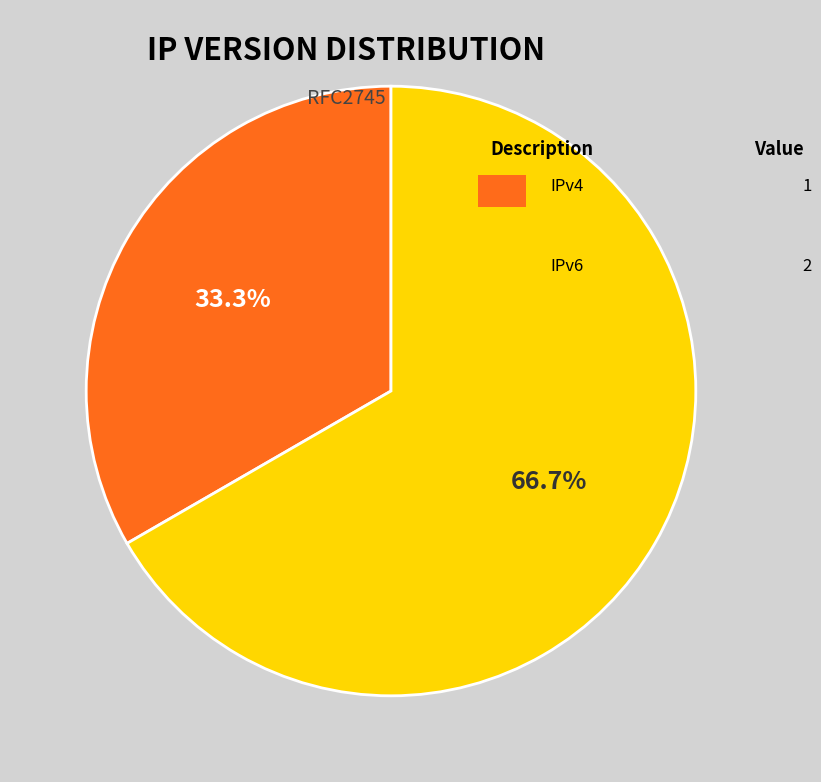

Does any single category account for the majority?

Yes